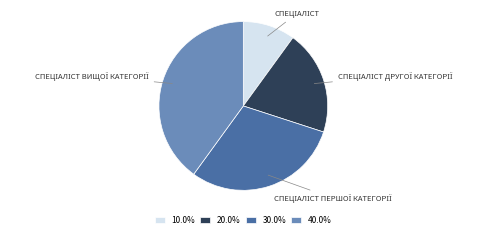

Does any single category account for the majority?

No